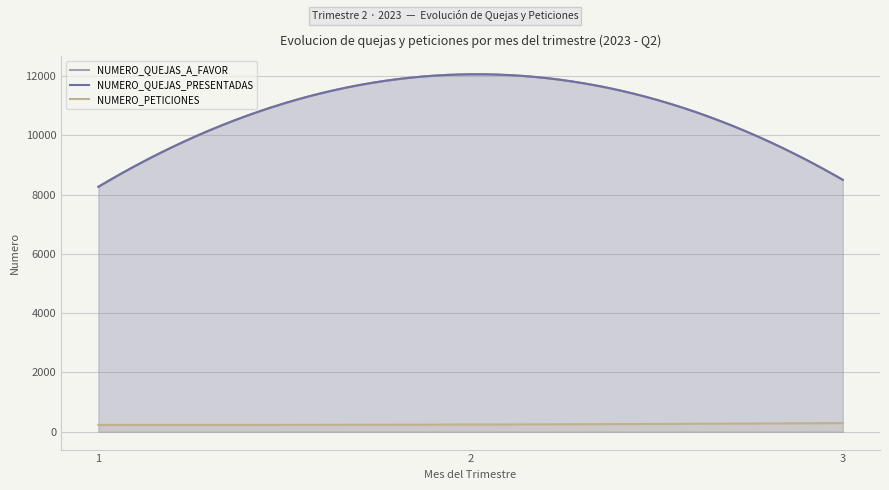

What is the value of the NUMERO_QUEJAS_A_FAVOR point at the 3rd from the left?

8497